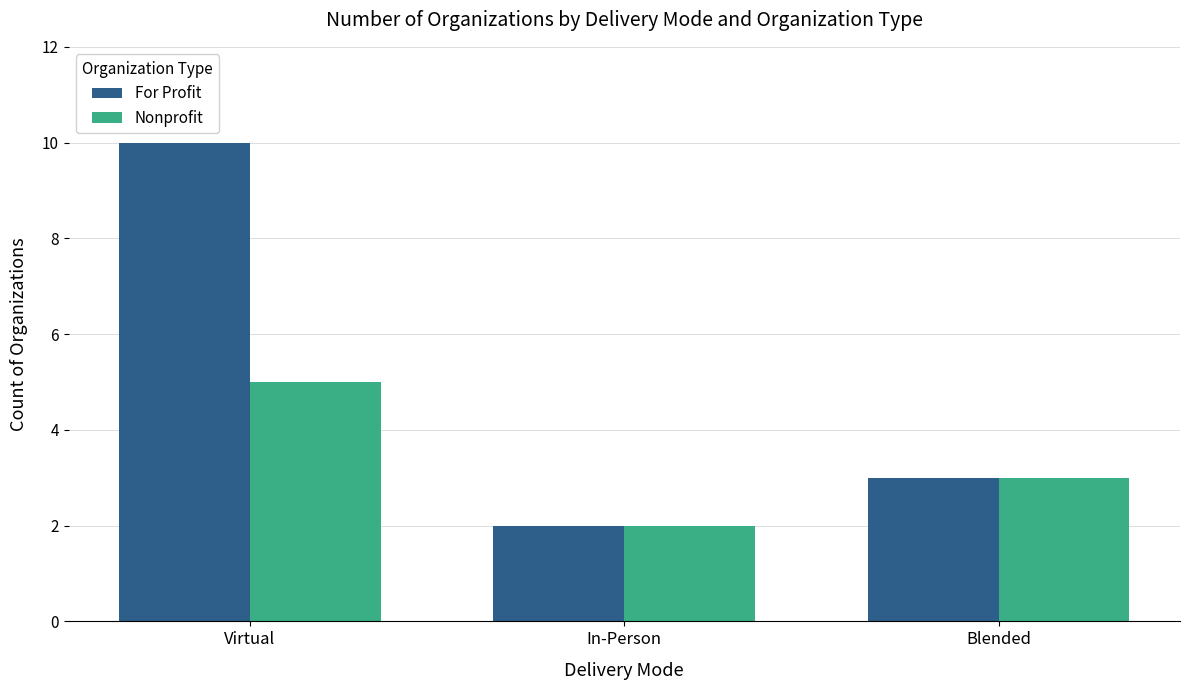

How many bars are there in total?

6